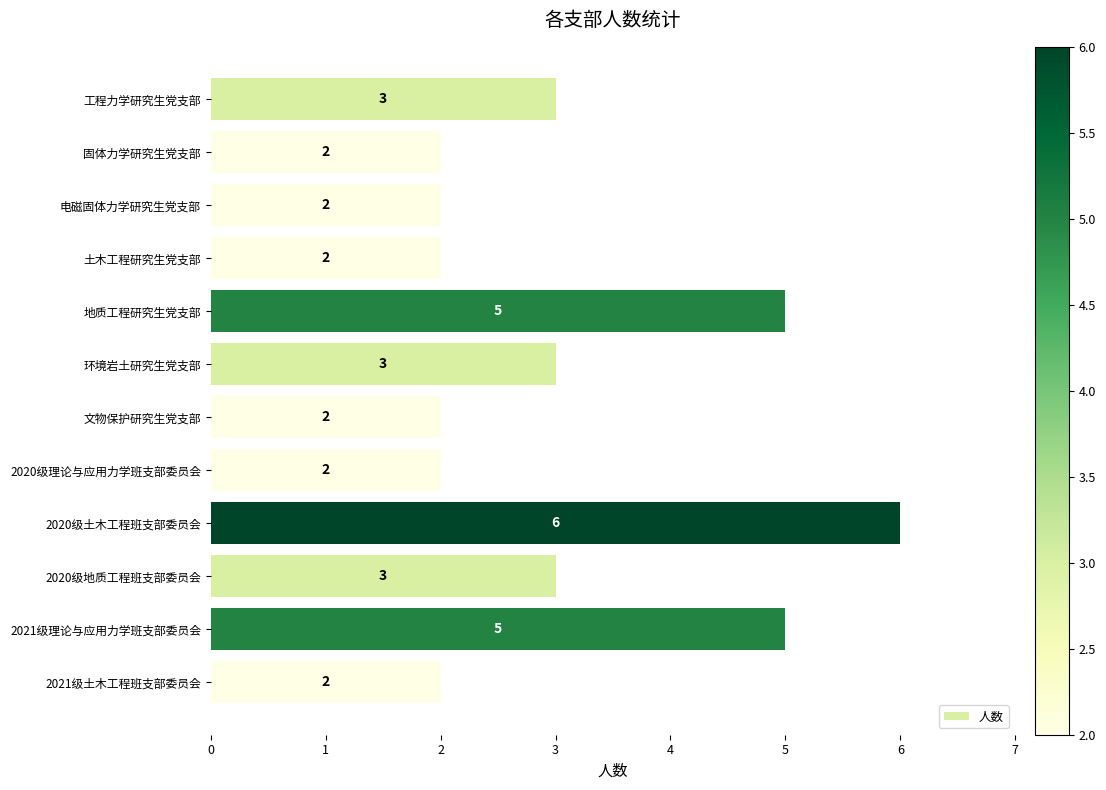

How many values are between 2 and 5?

11